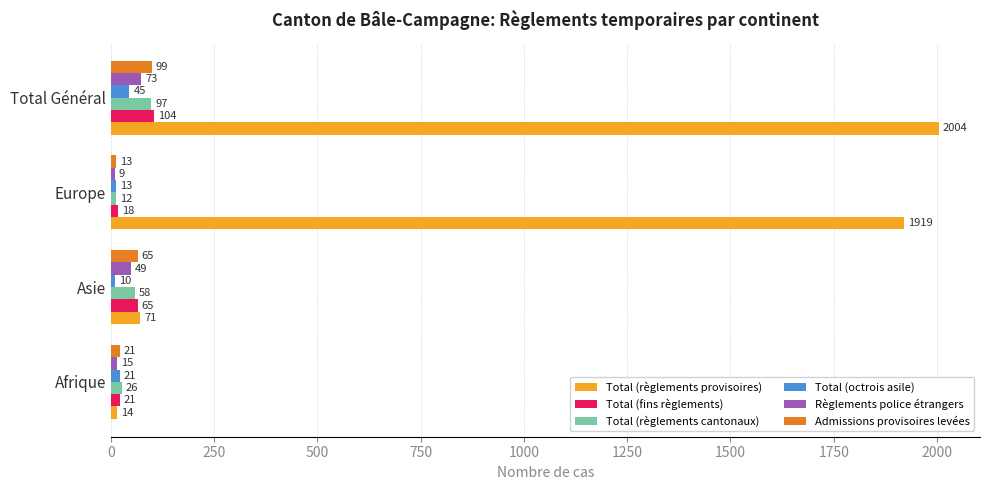

Which series has the largest range (max minus min)?

Total (règlements provisoires)